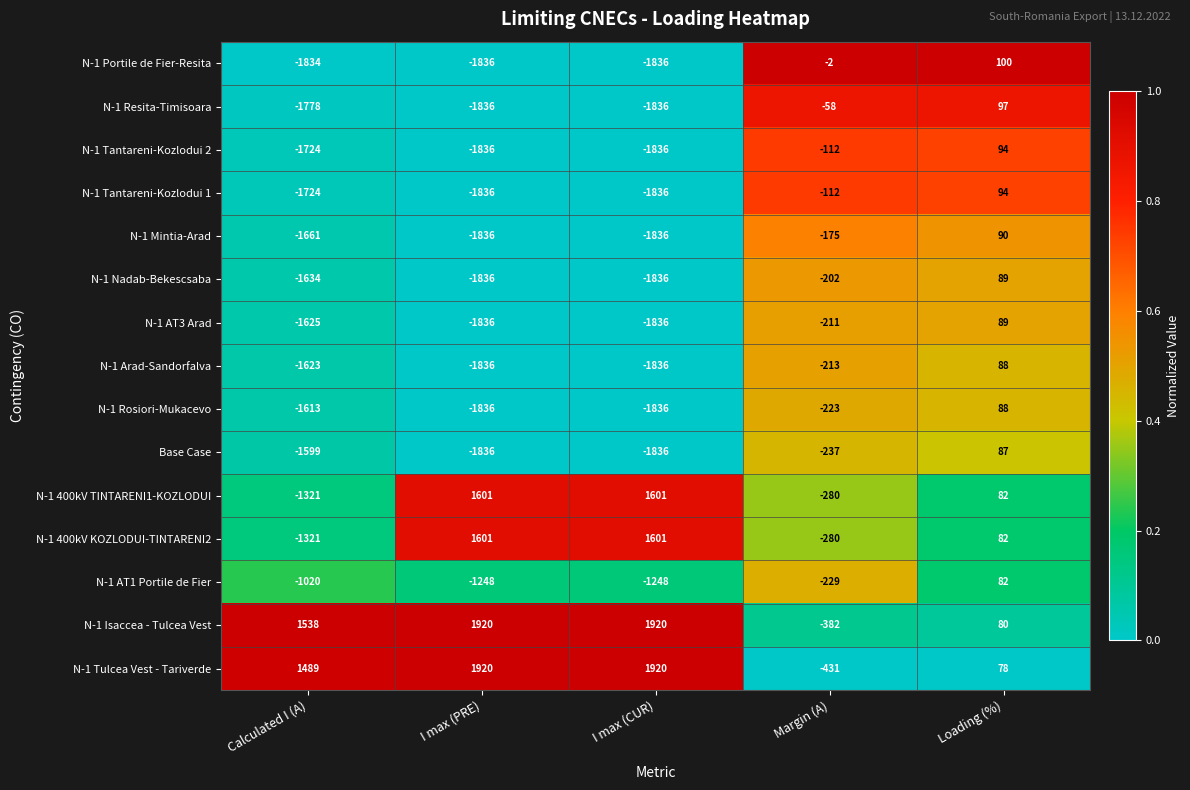

What value does the N-1 Tantareni-Kozlodui 1 series have at Calculated I (A), to the nearest 10?

-1720